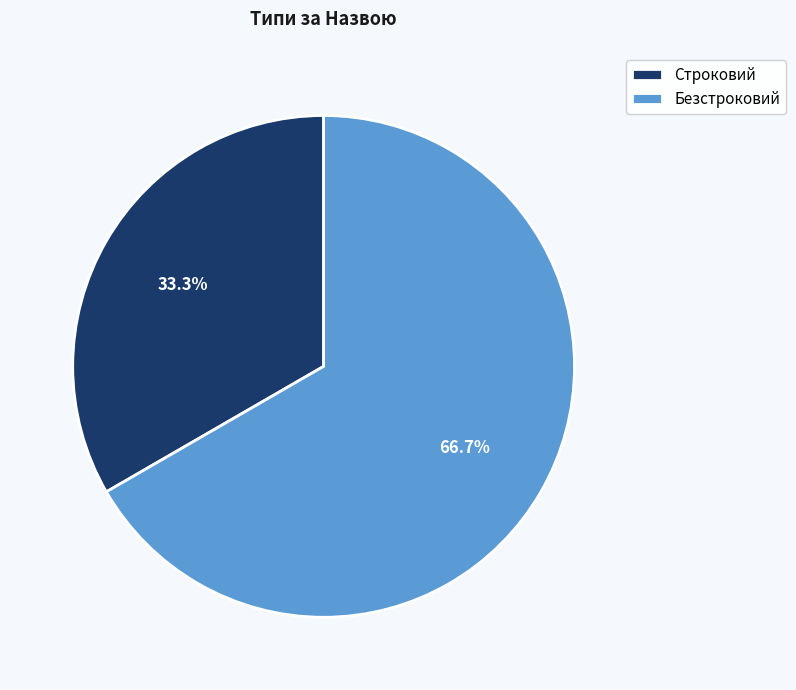

To the nearest percent, what is the combined percentage of Строковий and Безстроковий?

100%